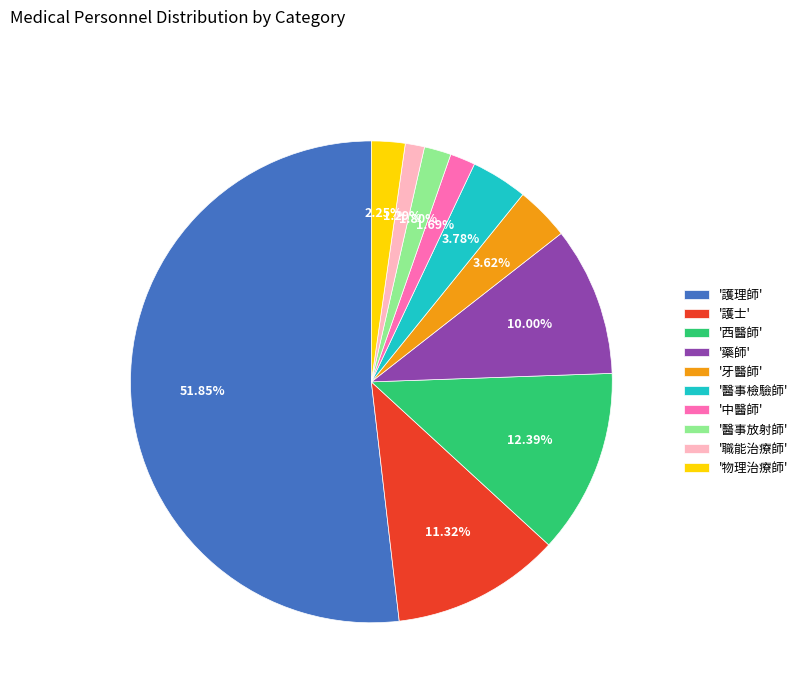

Combined, do '護理師' and '職能治療師' account for over 50%?

Yes